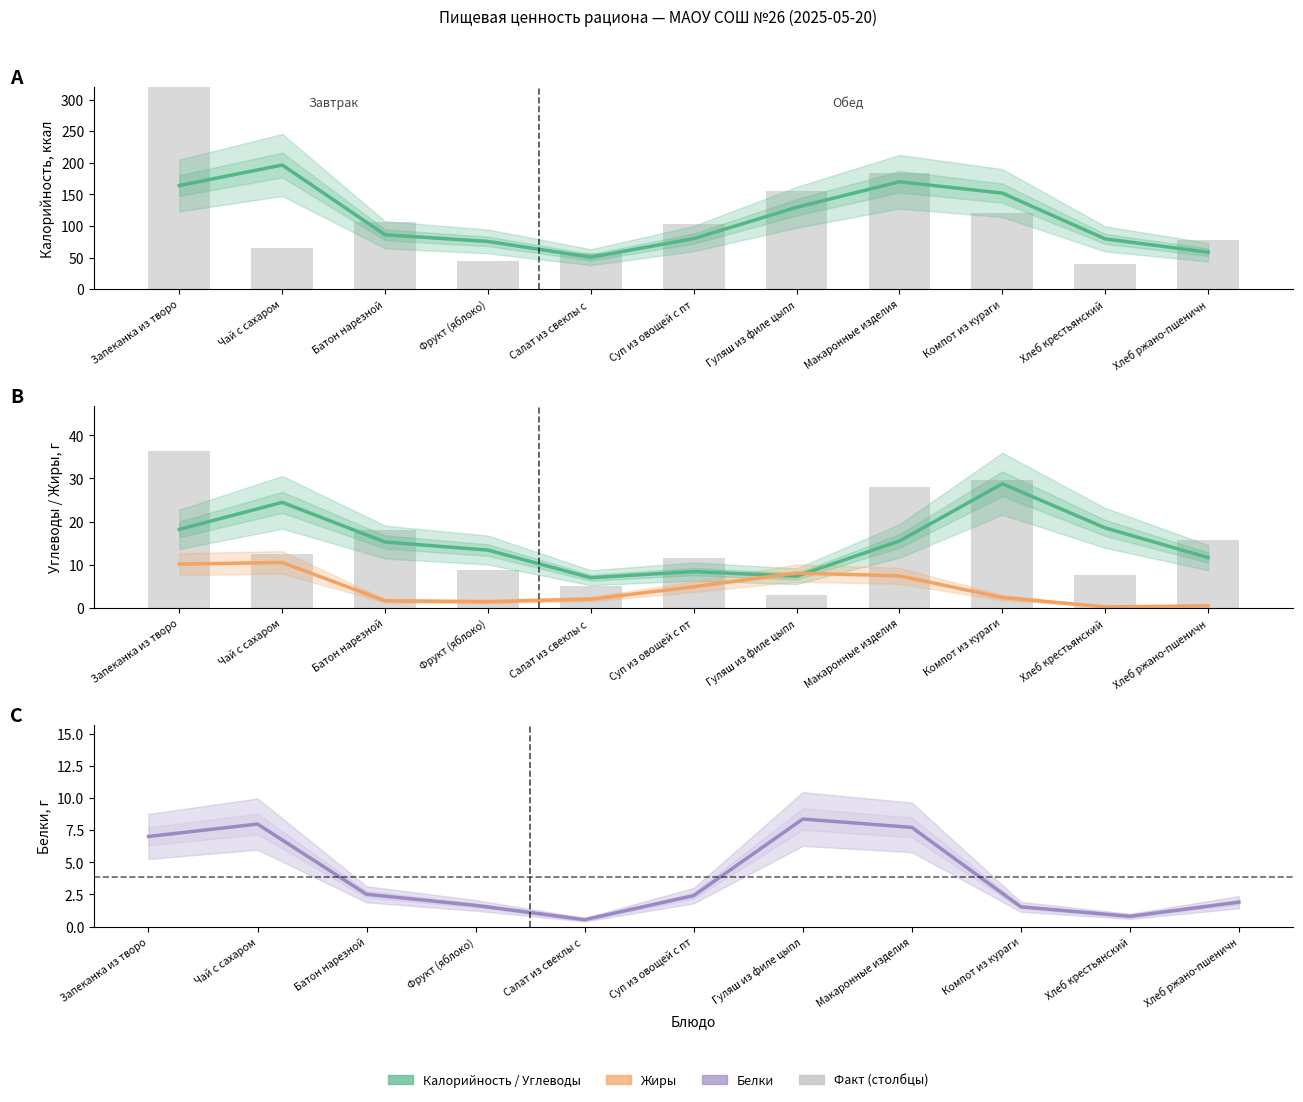

What is the label of the 3rd bar from the left?

Батон нарезной